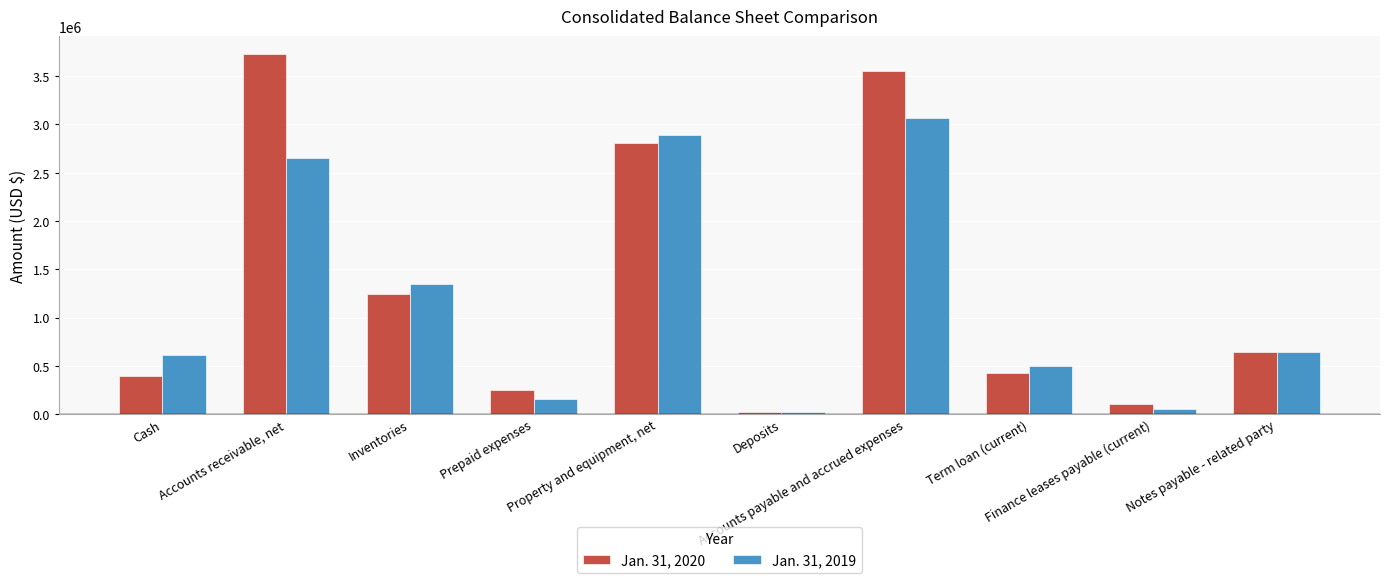

At how many categories does at least one series exceed 2723615?

3